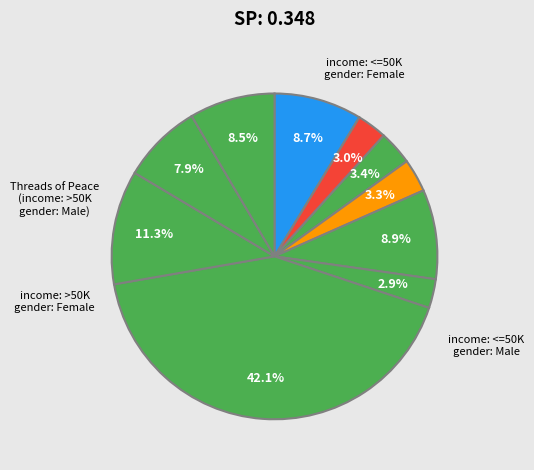

Is there a majority slice in this chart?

No